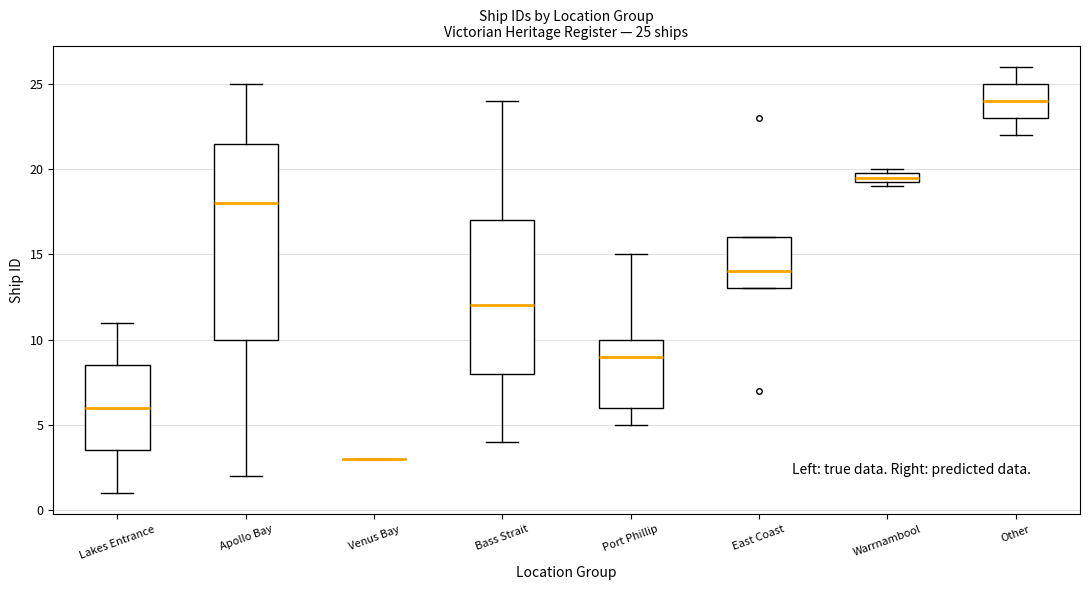

Comparing the boxes themselves (not the whiskers), which one is the tallest?

Apollo Bay